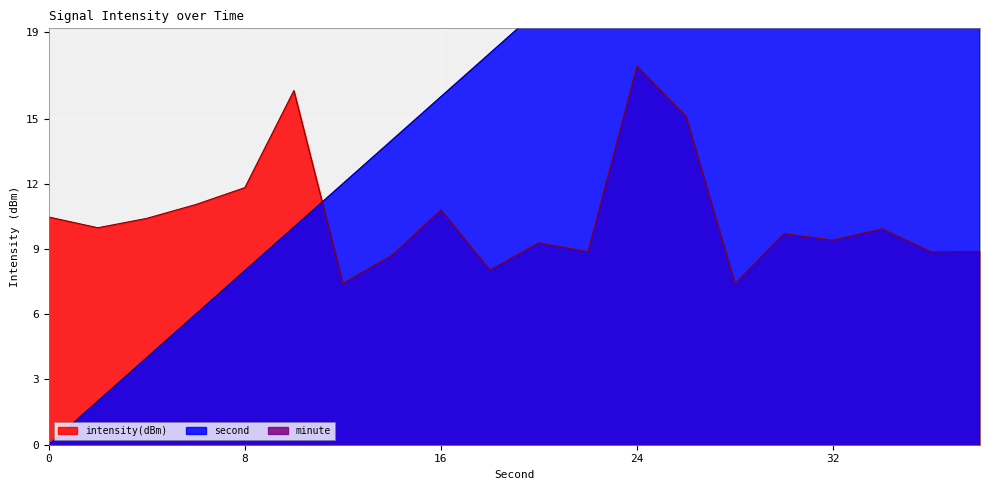

What is the total value across all series at 28?

35.4